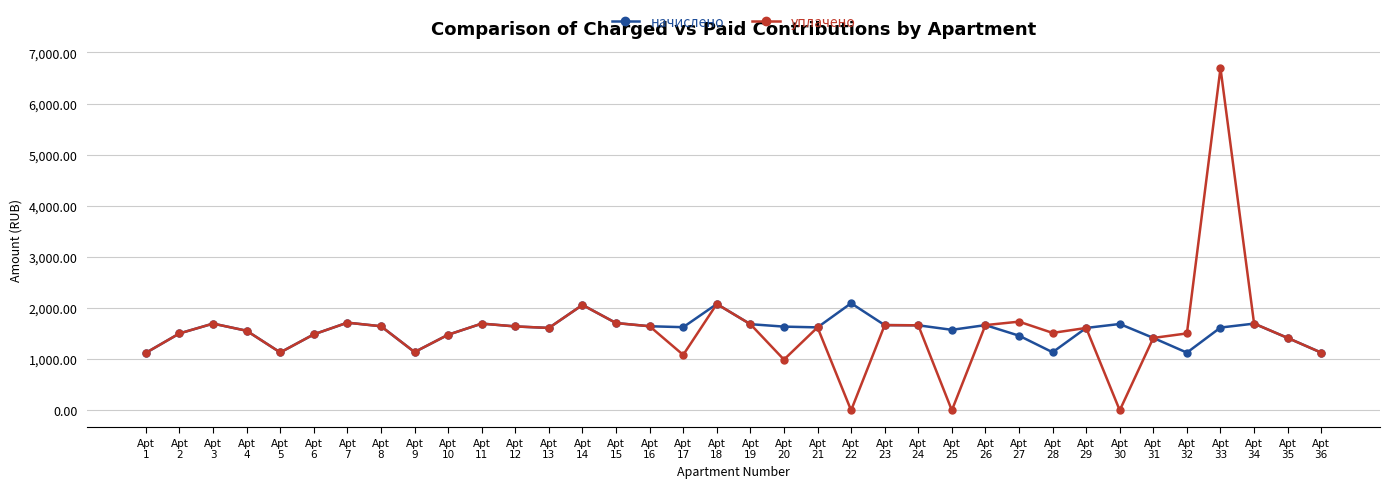

What is the total value across all series at Apt
5?

2263.8